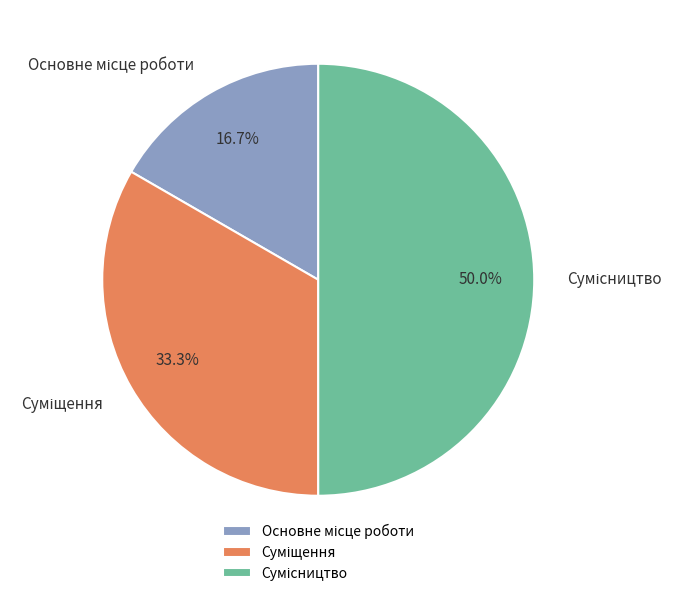

Does Сумісництво account for over 50% of the chart?

No